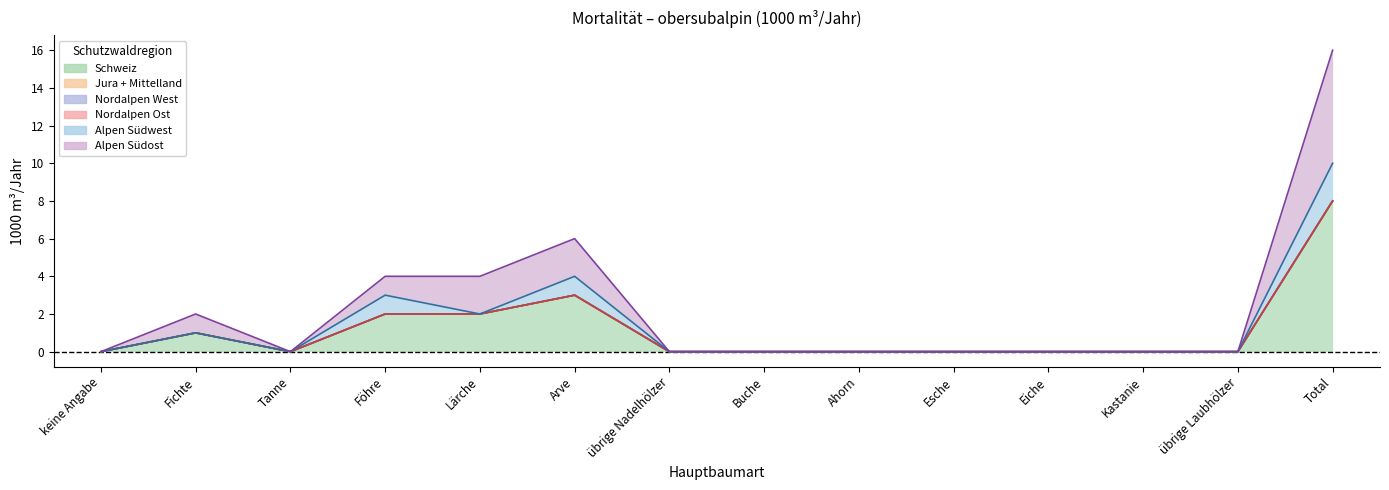

Is the value of Alpen Südost at Fichte greater than the value of Nordalpen West at übrige Laubhölzer?

Yes